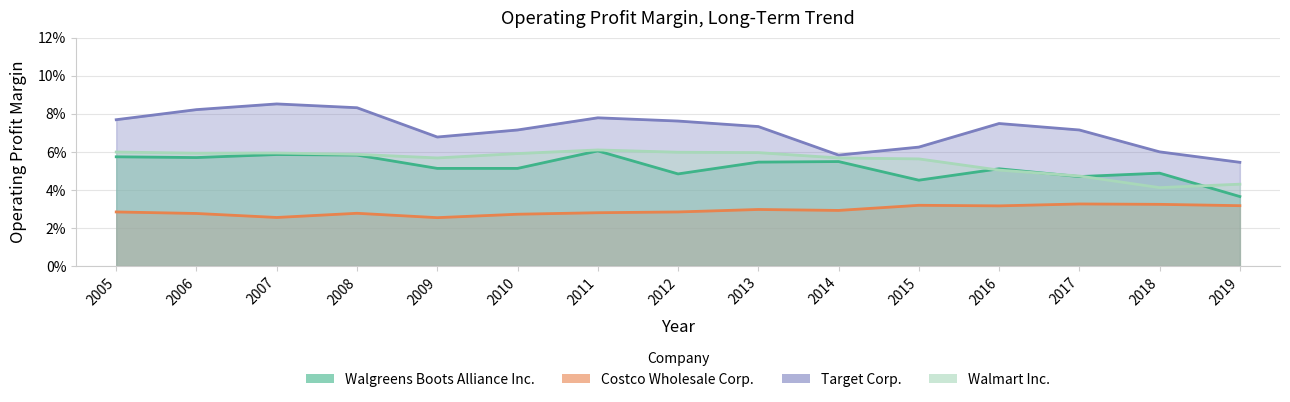

Which category has the highest value across all series?

2007